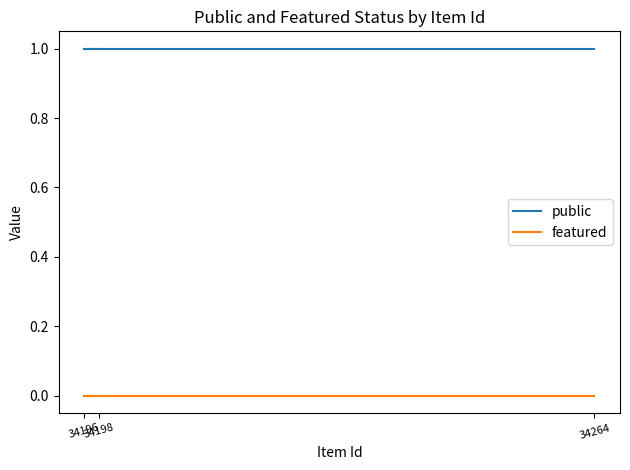

How many series are shown in this chart?

2